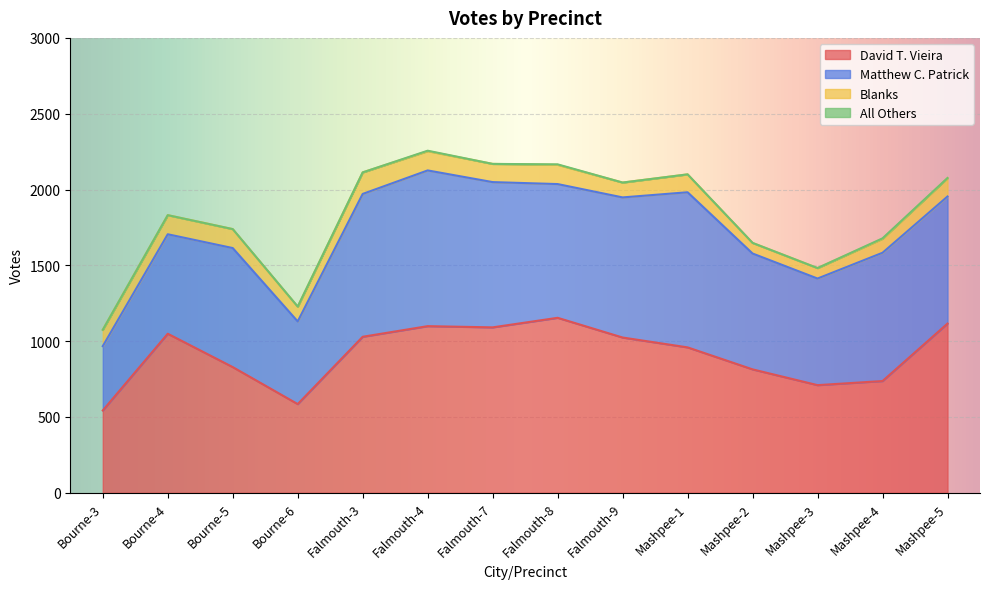

What is the total value across all series at Falmouth-4?

2256